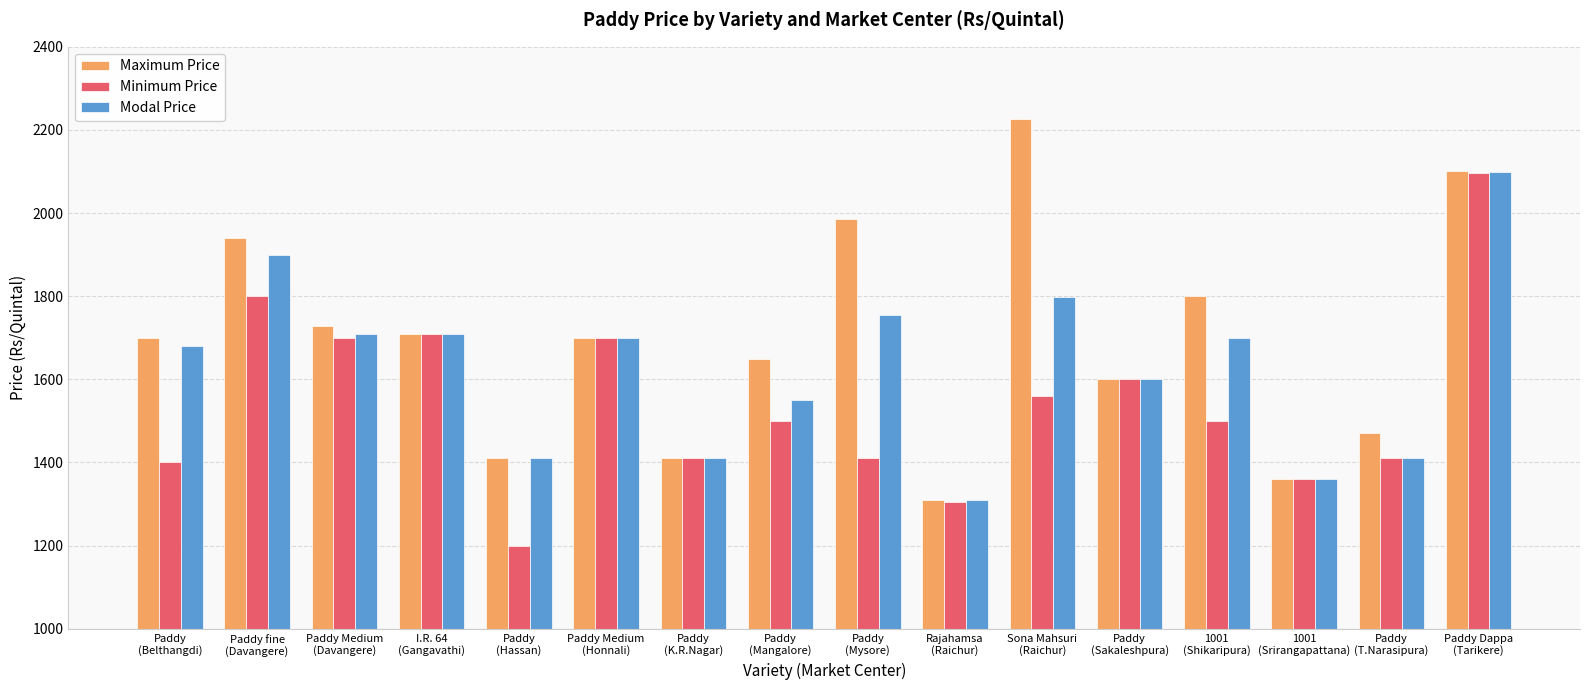

What is the smallest value displayed?

1200